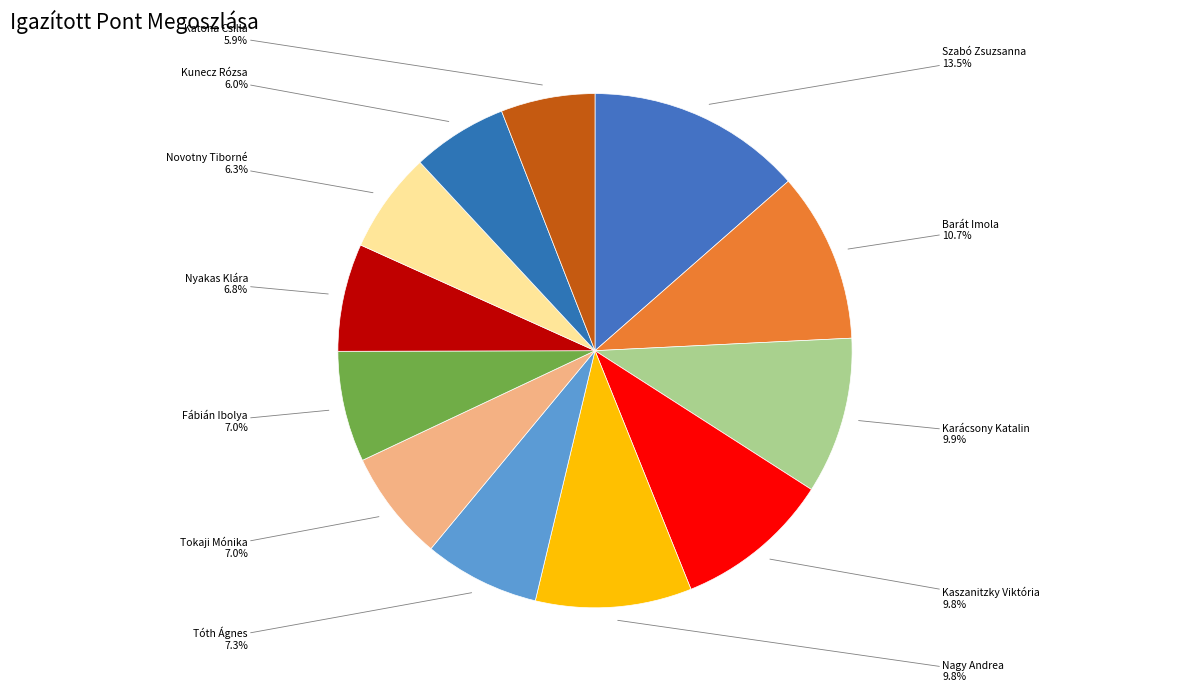

What percentage is the Novotny Tiborné slice, to the nearest percent?

6%